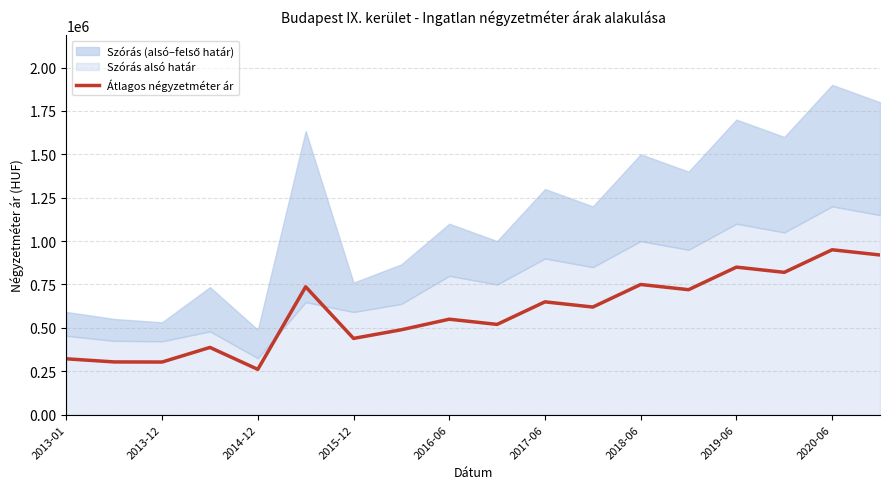

What is the average value?

588475